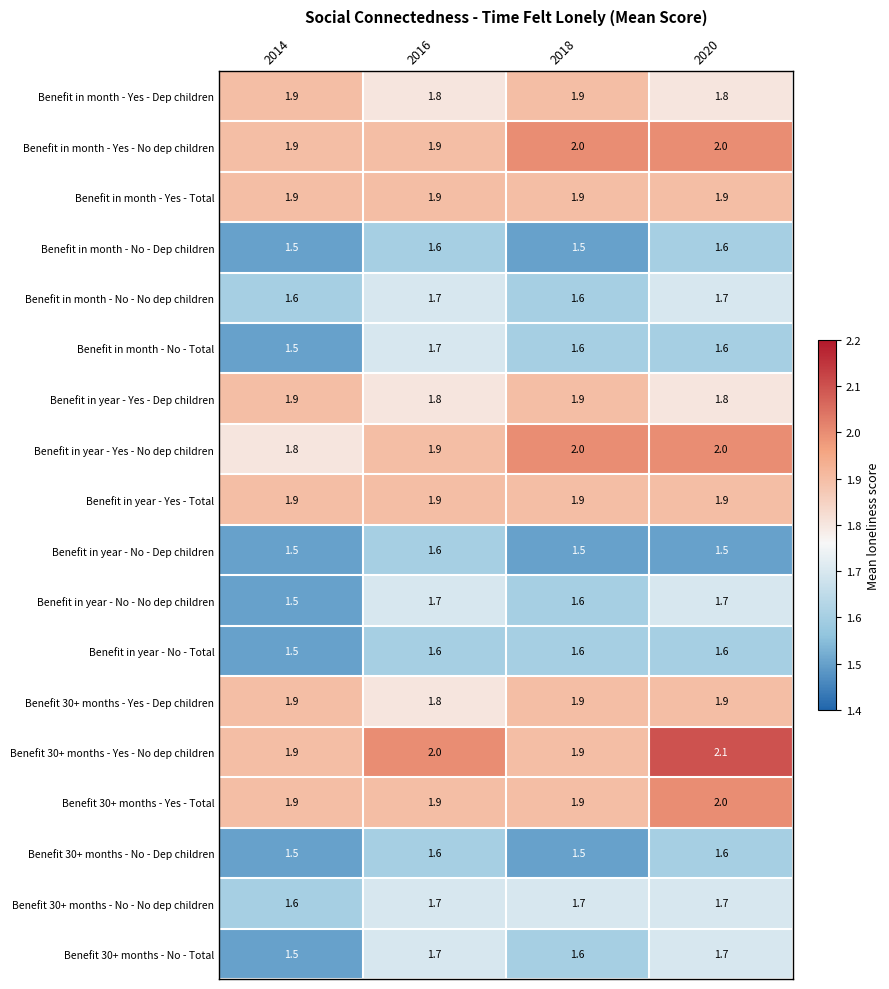

What is the maximum value shown in the chart?

2.1